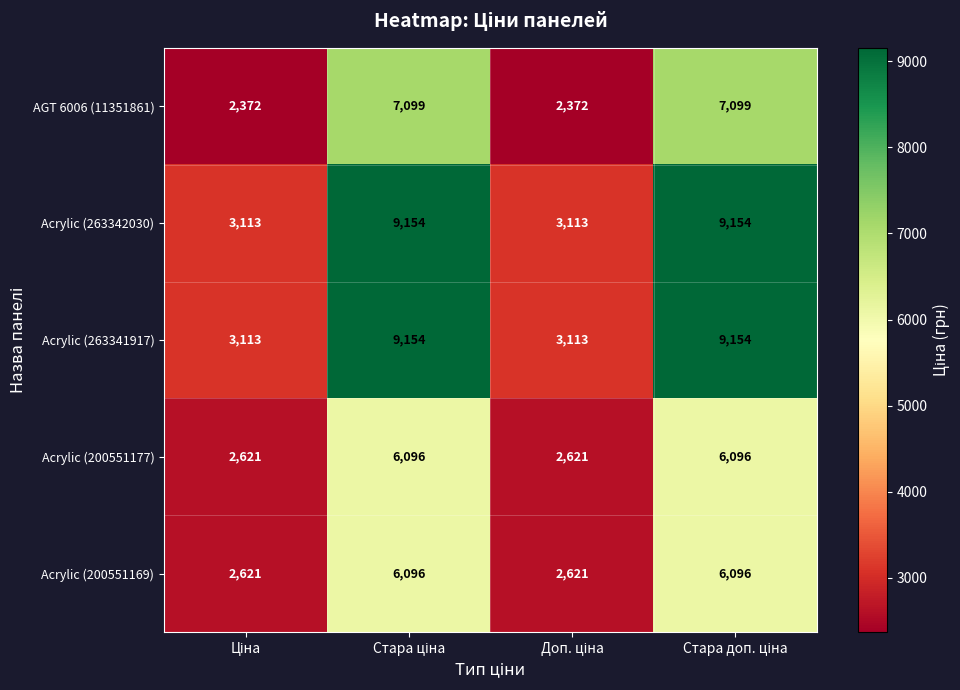

What is the highest value of the Acrylic (200551177) series?

6096